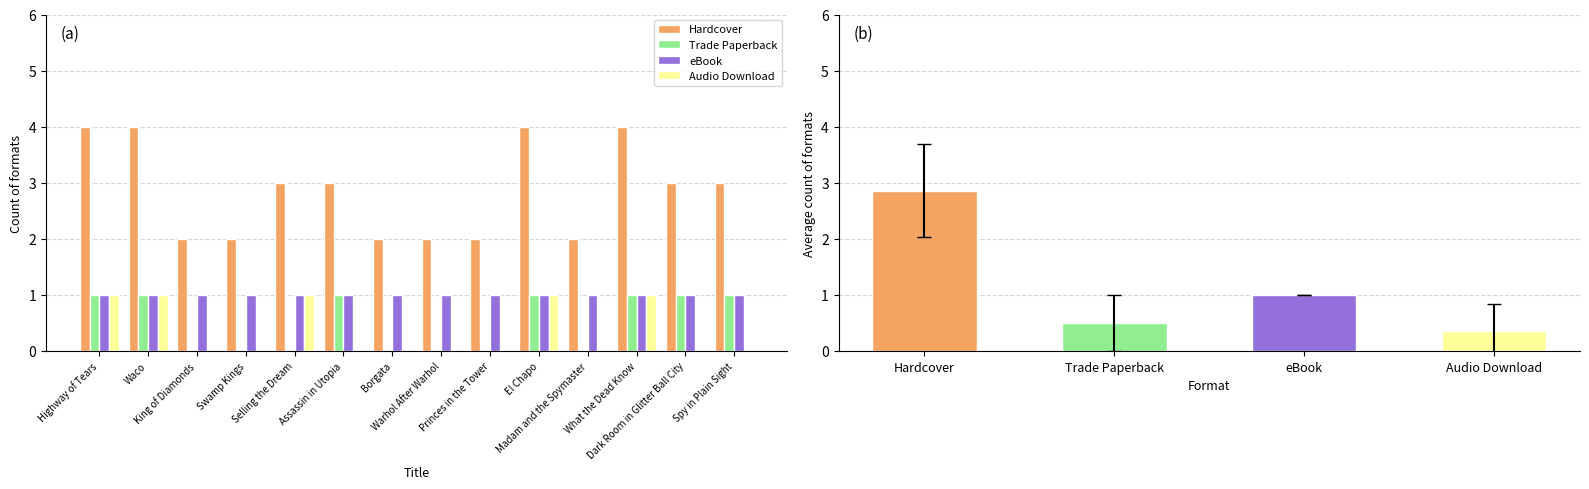

What position from the left is Highway of Tears?

1